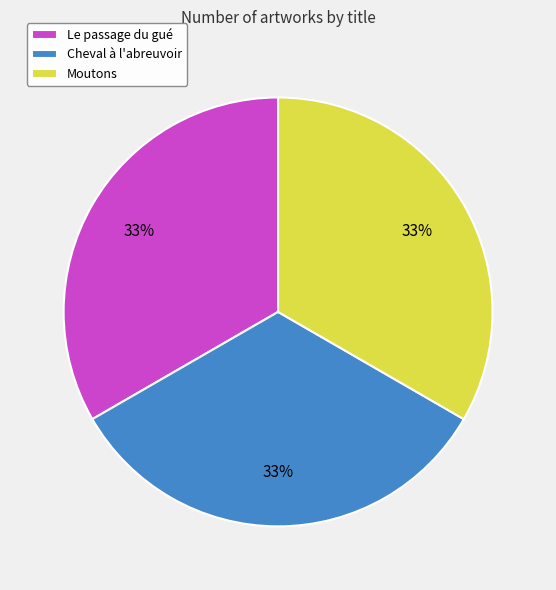

To the nearest percent, what percentage of the pie is Moutons?

33%